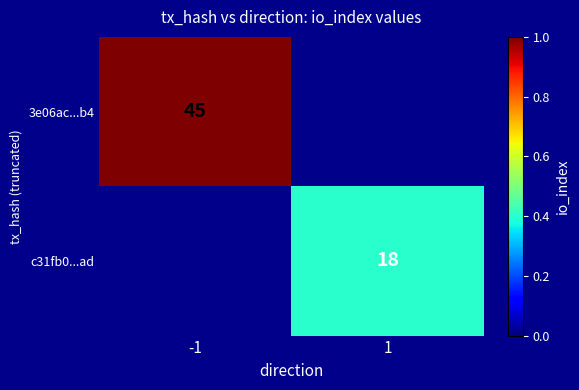

The c31fb0...ad series shows 18 at 1. True or false?

True